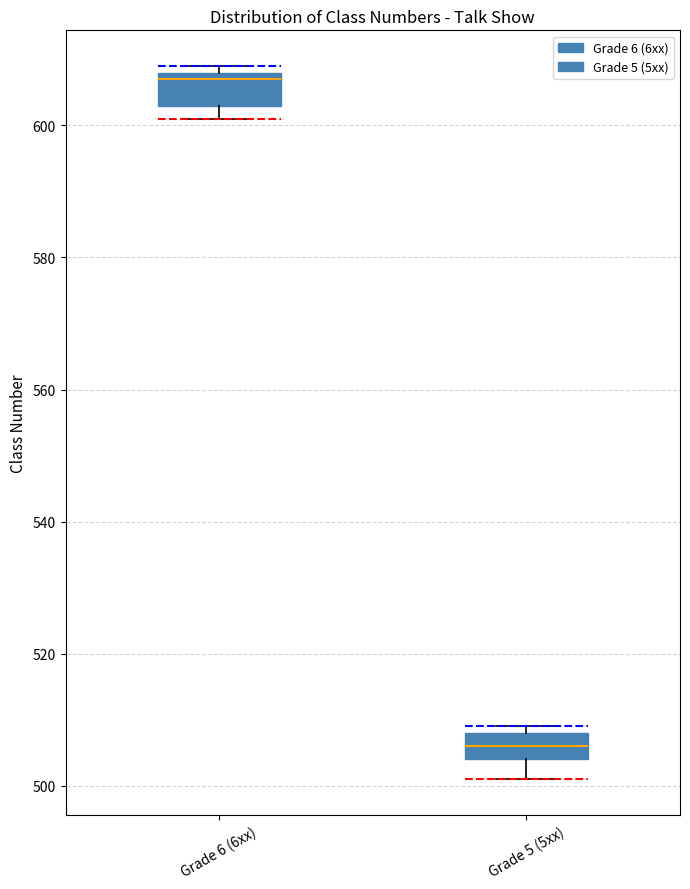

Reading left to right, read every box against the y-axis: the position of its median line, the range the box covers, and the ends of its whiskers. The values are not printed on the chart, so give them approximately, as read against the axis.

Grade 6 (6xx): median 608 (just below the box's upper edge), box 604 to 608, whiskers 602 to 610
Grade 5 (5xx): median 506, box 504 to 508, whiskers 502 to 510